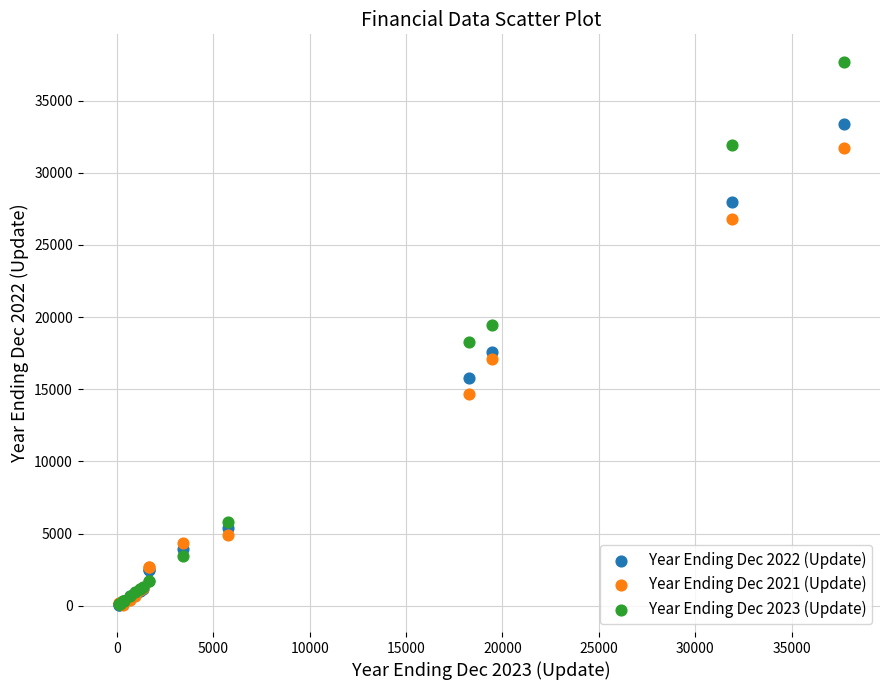

Which series has the largest Y range (max minus min)?

Year Ending Dec 2023 (Update)